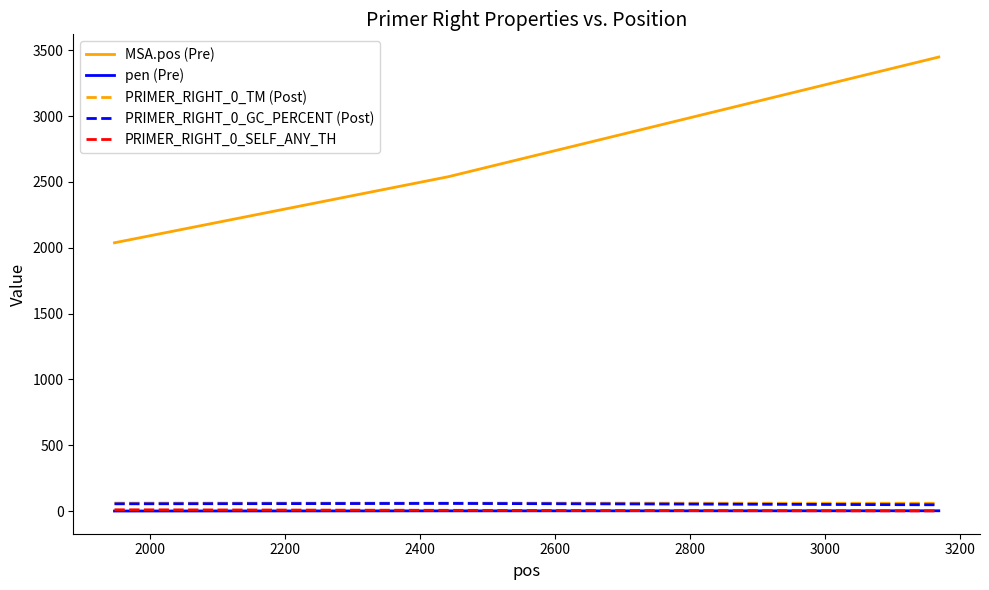

What is the difference between the maximum and minimum values in the MSA.pos (Pre) series?

1411.0